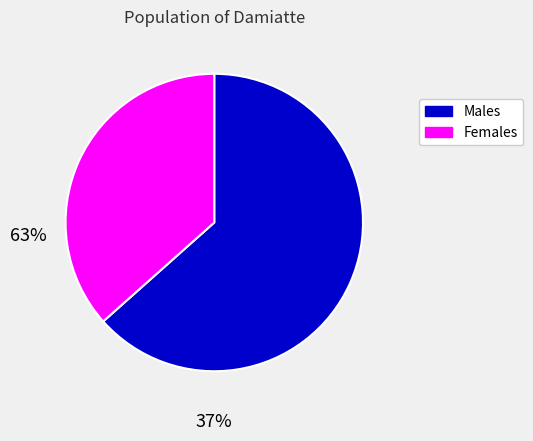

The Males slice represents 52% of the pie. True or false?

False